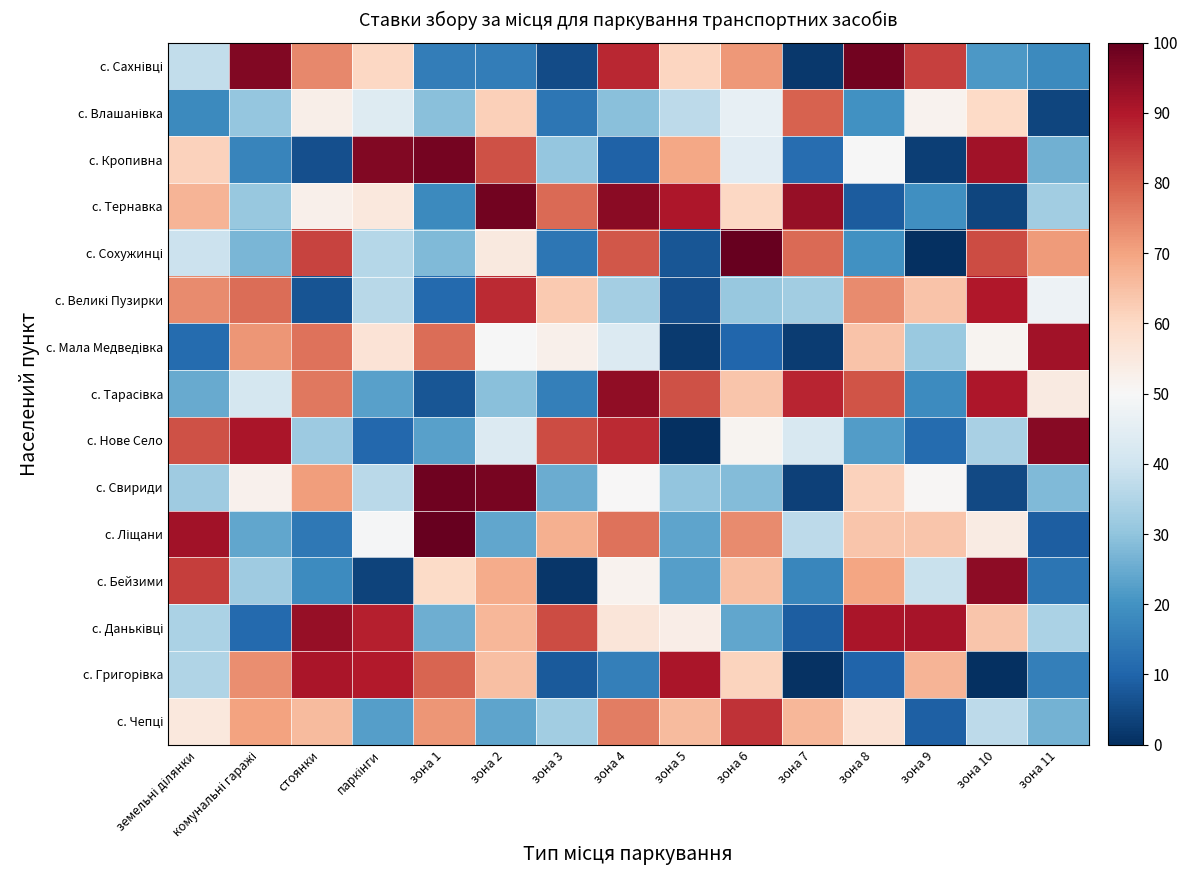

Count the number of data series in this chart.

15